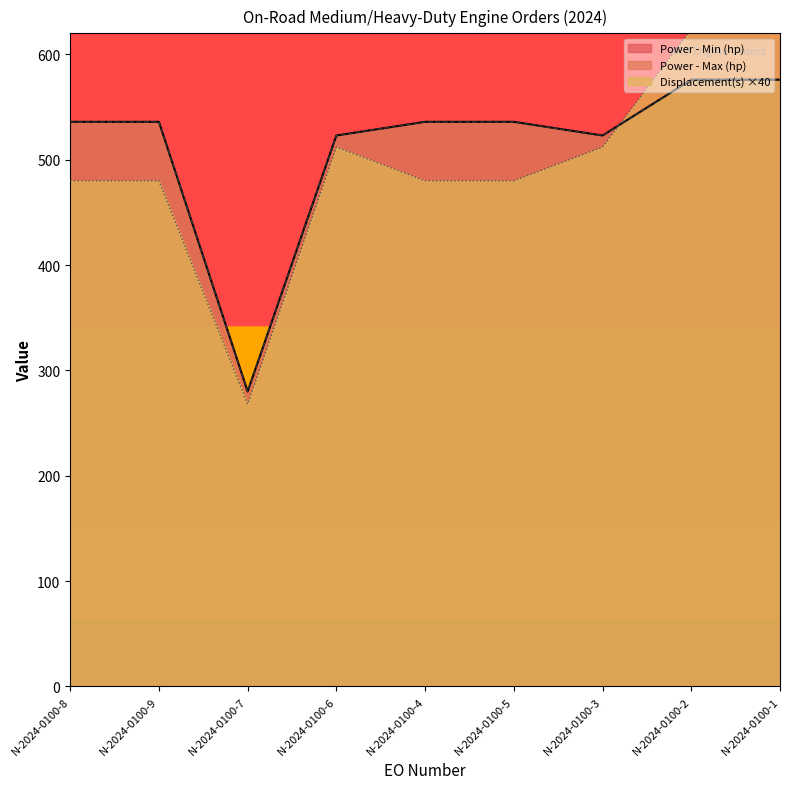

How many lines are shown in the chart?

3